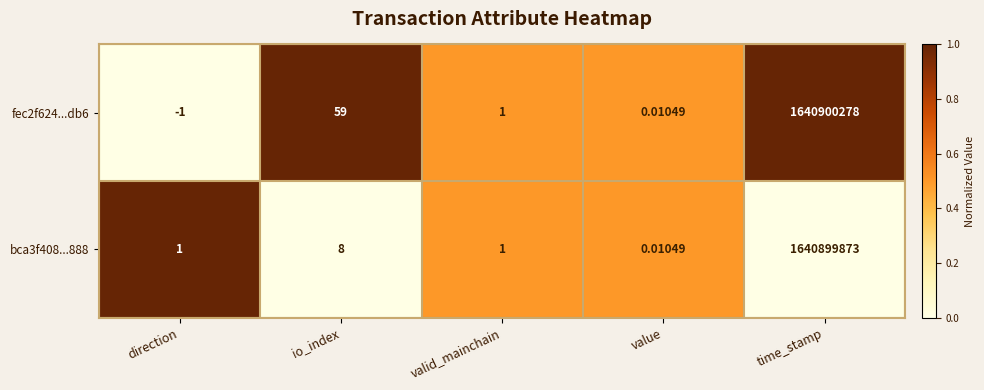

At which category is the sum across all series the highest?

time_stamp